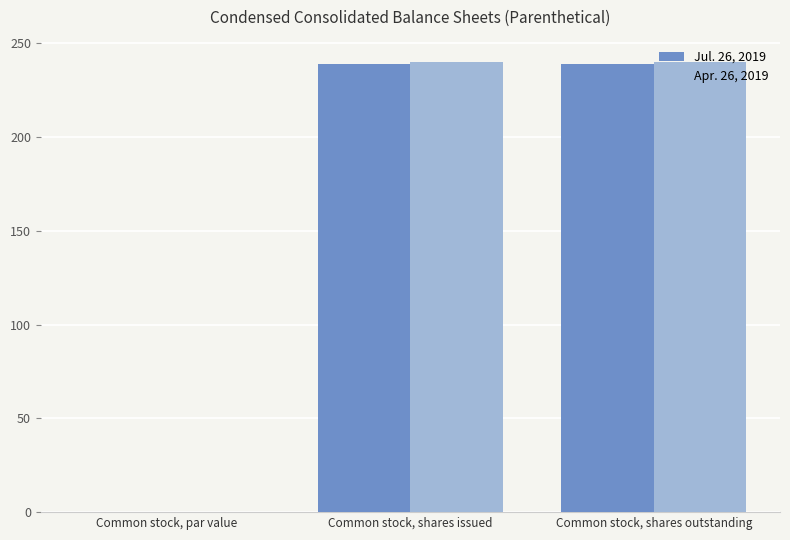

What is the greatest value displayed?

240.0